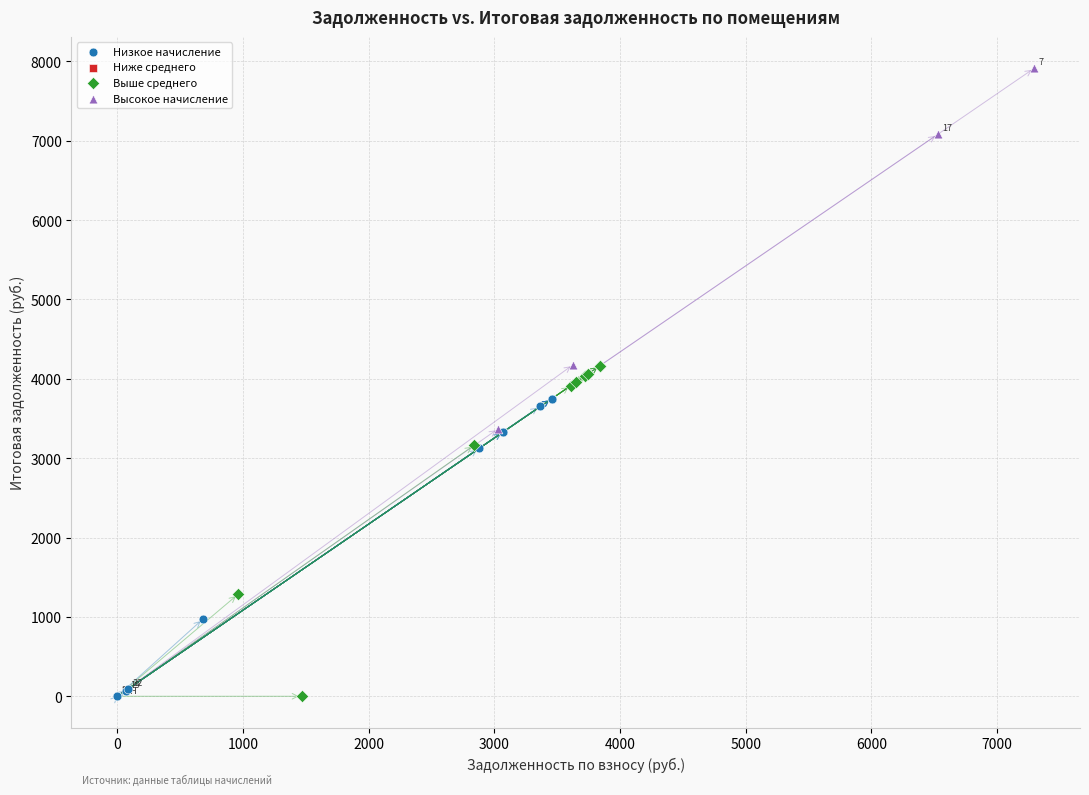

Which series contains the highest Y value?

Высокое начисление